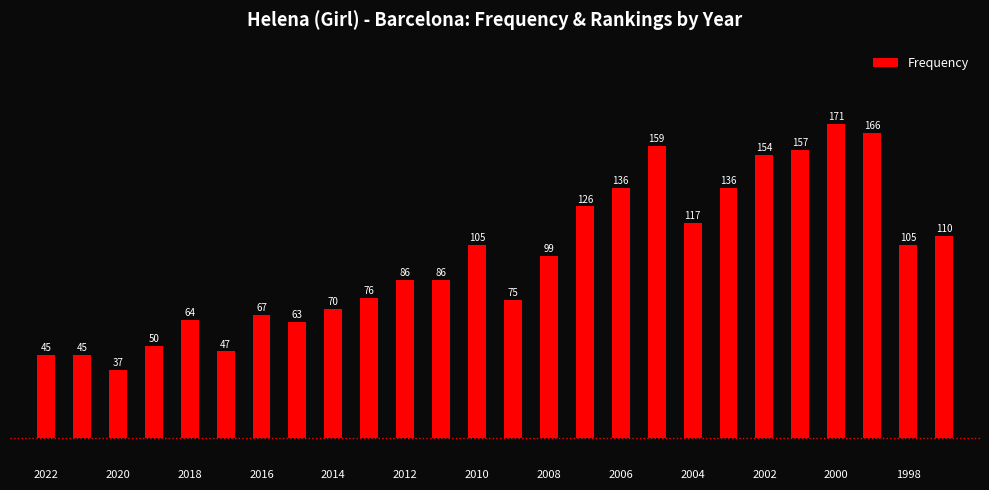

What is the average value?

98